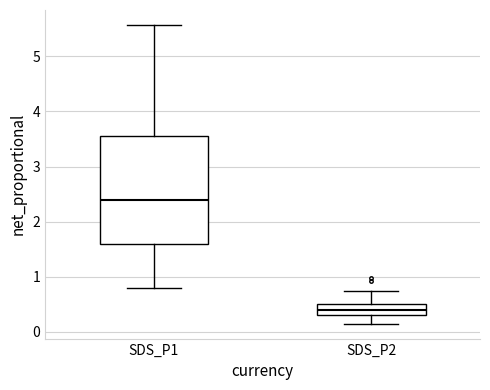

Where is the upper edge of the box for SDS_P1 on the y-axis? The values are not printed on the chart, so give them approximately, as read against the axis.

3.5